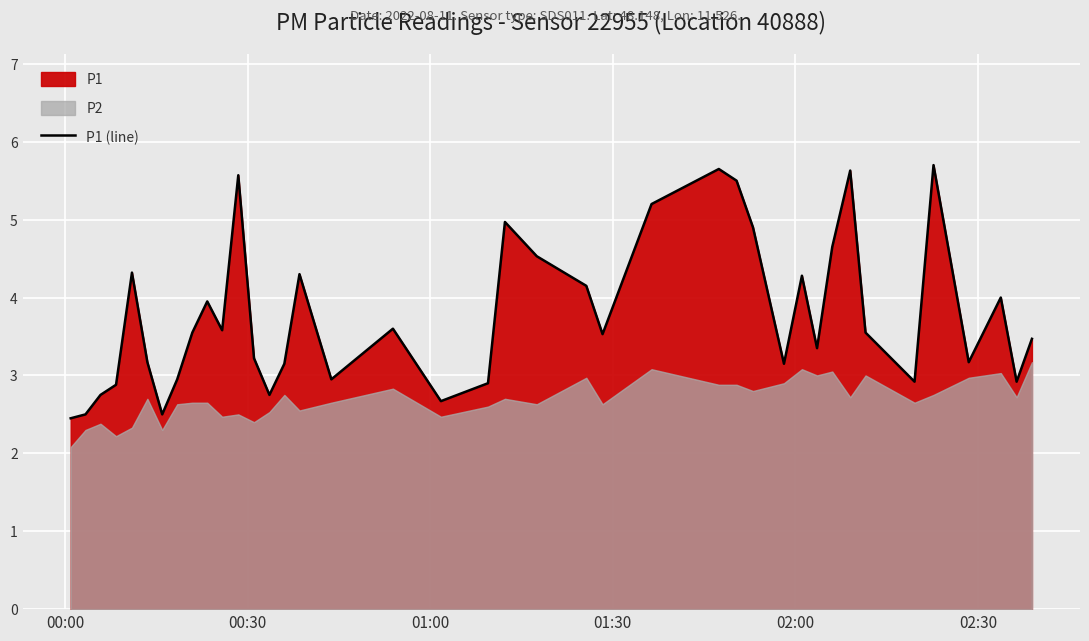

What is the minimum value for P1 (line)?

2.5